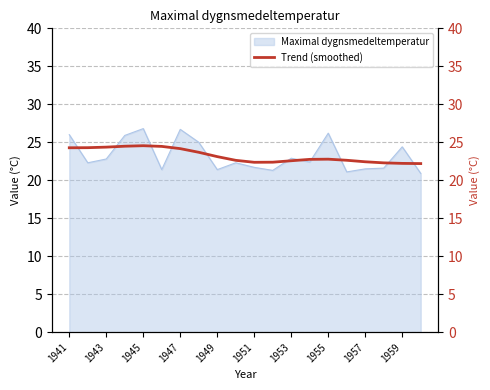

How many categories are shown in the chart?

20